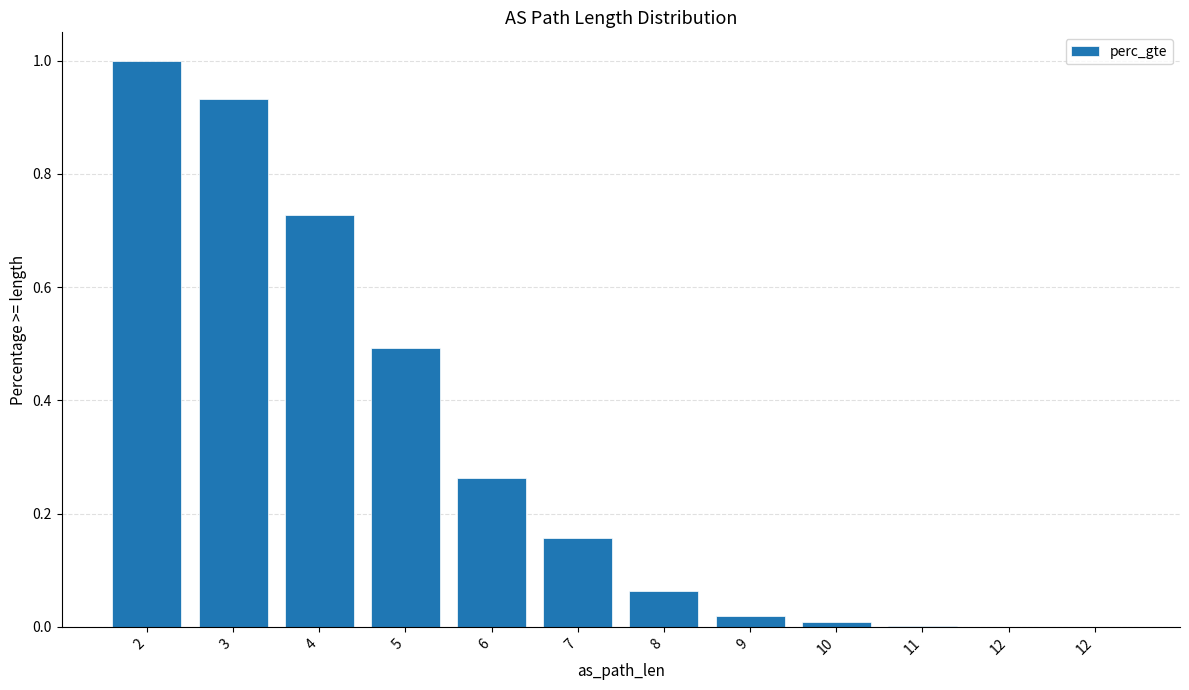

What is the greatest value displayed?

1.0